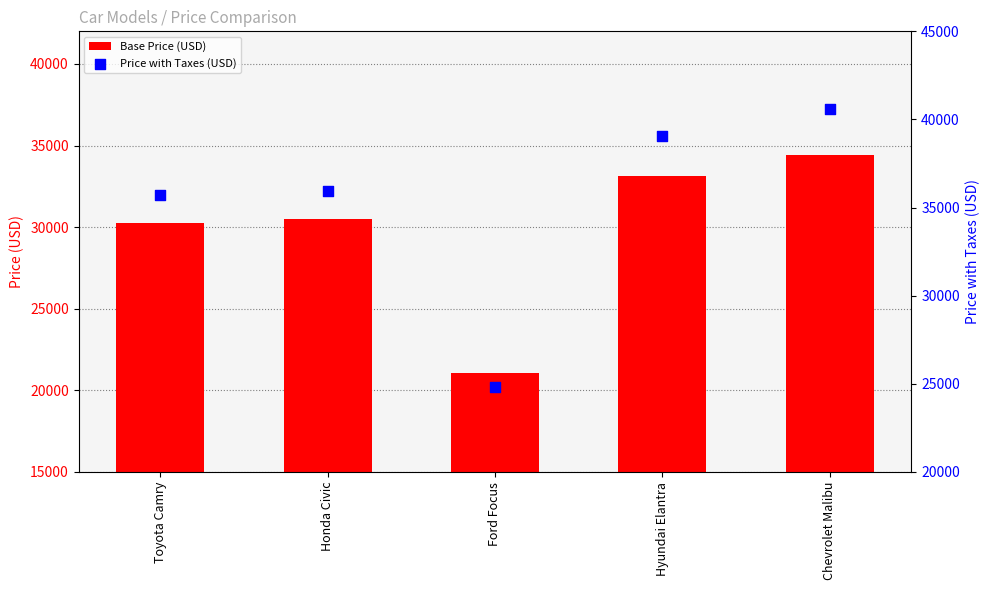

Is the value of Base Price (USD) at Chevrolet Malibu greater than the value of Price with Taxes (USD) at Ford Focus?

Yes